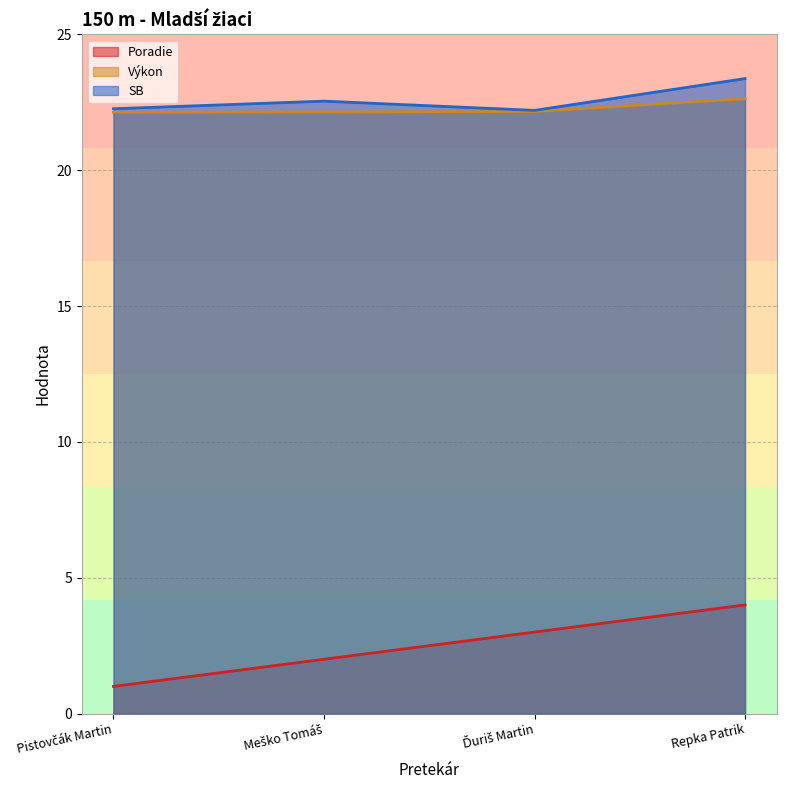

Reading left to right, transcribe all the data shown in this chart.

Poradie: Pistovčák Martin=1.0	Meško Tomáš=2.0	Ďuriš Martin=3.0	Repka Patrik=4.0
Výkon: Pistovčák Martin=22.1	Meško Tomáš=22.1	Ďuriš Martin=22.2	Repka Patrik=22.6
SB: Pistovčák Martin=22.3	Meško Tomáš=22.5	Ďuriš Martin=22.2	Repka Patrik=23.4